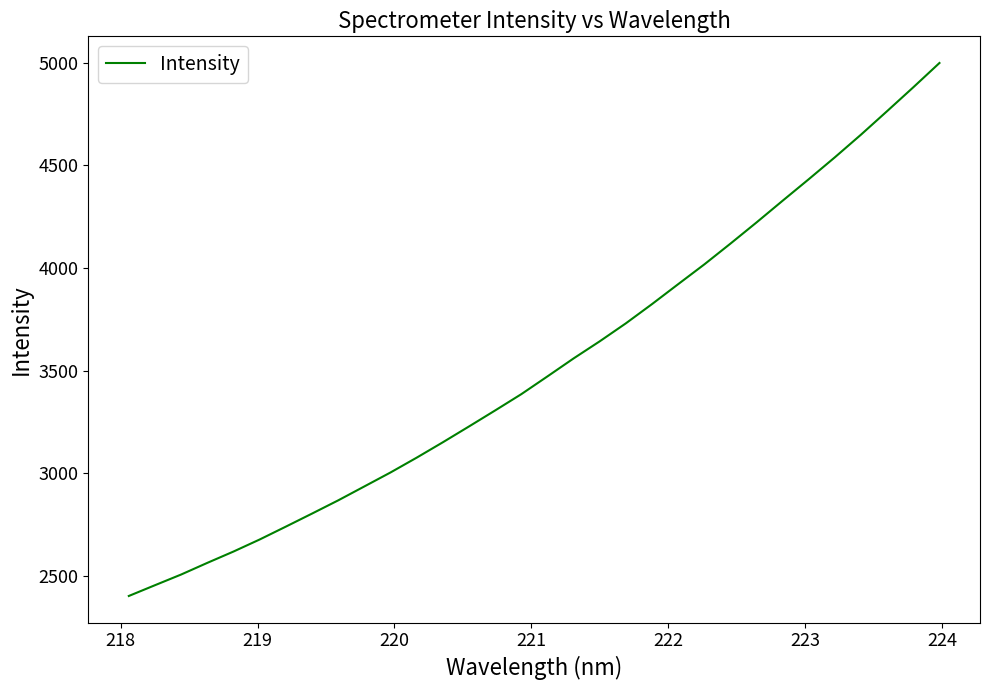

What is the difference between the maximum and minimum values?

2595.7